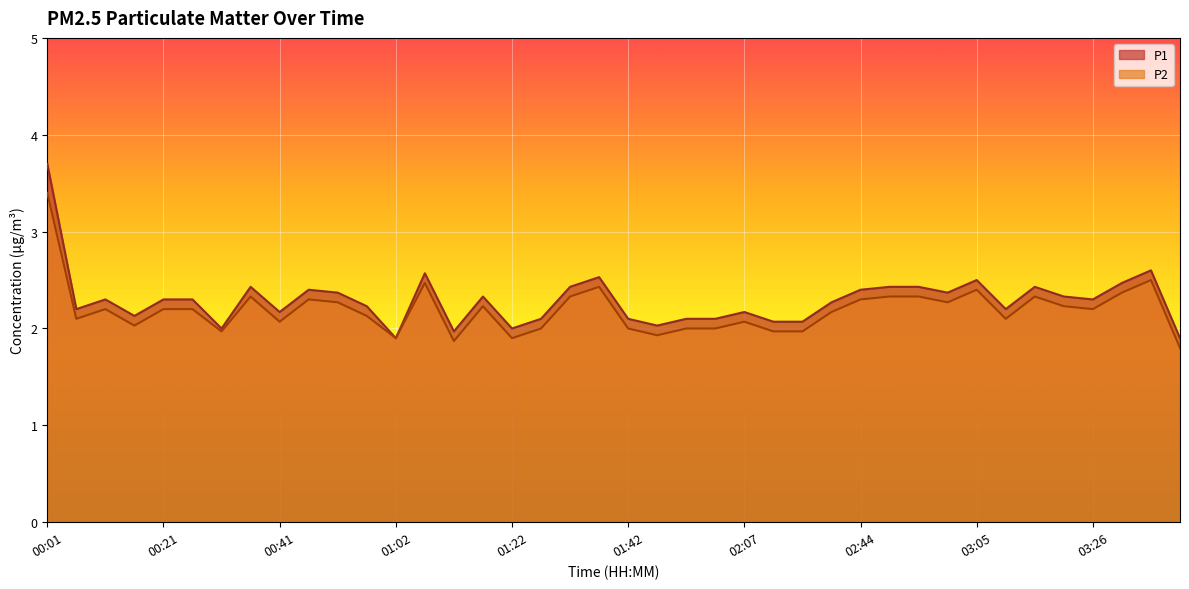

Reading left to right, extract all data points from this chart.

P1: 3.7	2.2	2.3	2.1	2.3	2.3	2.0	2.4	2.2	2.4	2.4	2.2	1.9	2.6	2.0	2.3	2.0	2.1	2.4	2.5	2.1	2.0	2.1	2.1	2.2	2.1	2.1	2.3	2.4	2.4	2.4	2.4	2.5	2.2	2.4	2.3	2.3	2.5	2.6	1.9
P2: 3.4	2.1	2.2	2.0	2.2	2.2	2.0	2.3	2.1	2.3	2.3	2.1	1.9	2.5	1.9	2.2	1.9	2.0	2.3	2.4	2.0	1.9	2.0	2.0	2.1	2.0	2.0	2.2	2.3	2.3	2.3	2.3	2.4	2.1	2.3	2.2	2.2	2.4	2.5	1.8